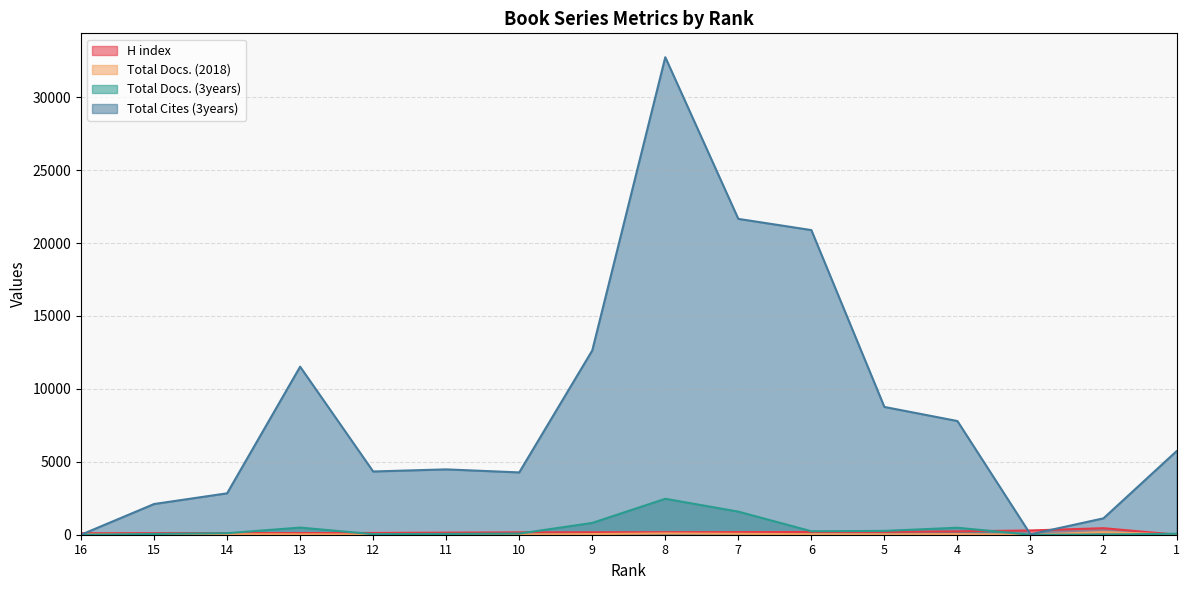

At how many categories does at least one series exceed 124?

15